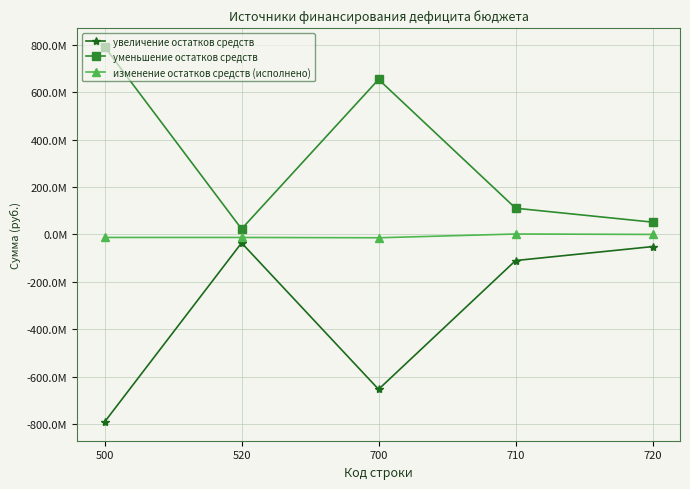

What are all the series names shown in the legend?

увеличение остатков средств, уменьшение остатков средств, изменение остатков средств (исполнено)